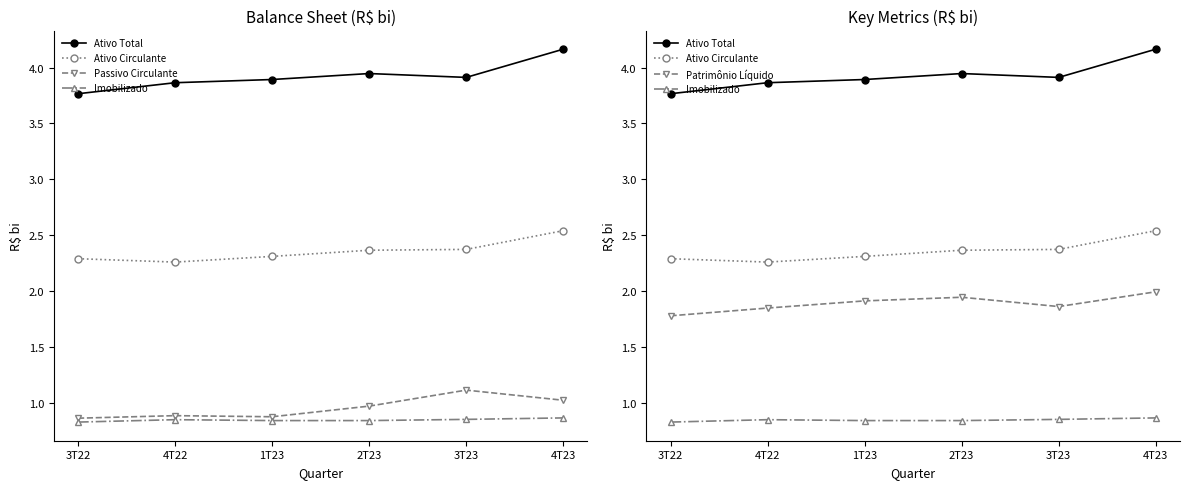

Is the value of Ativo Circulante at 2T23 greater than the value of Imobilizado at 3T22?

Yes